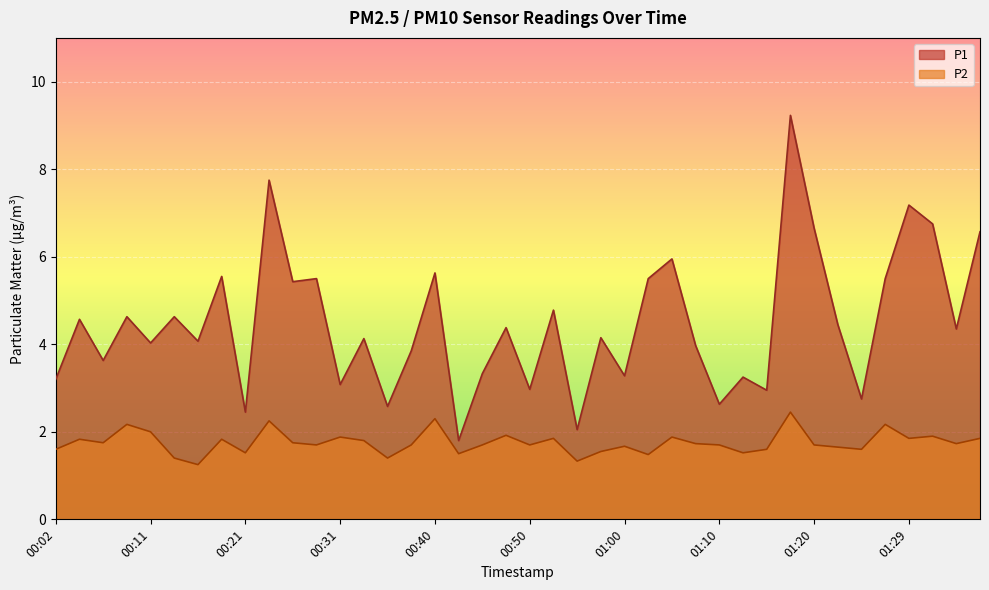

True or false: P2 has a value of 1.2 at 00:26.

False